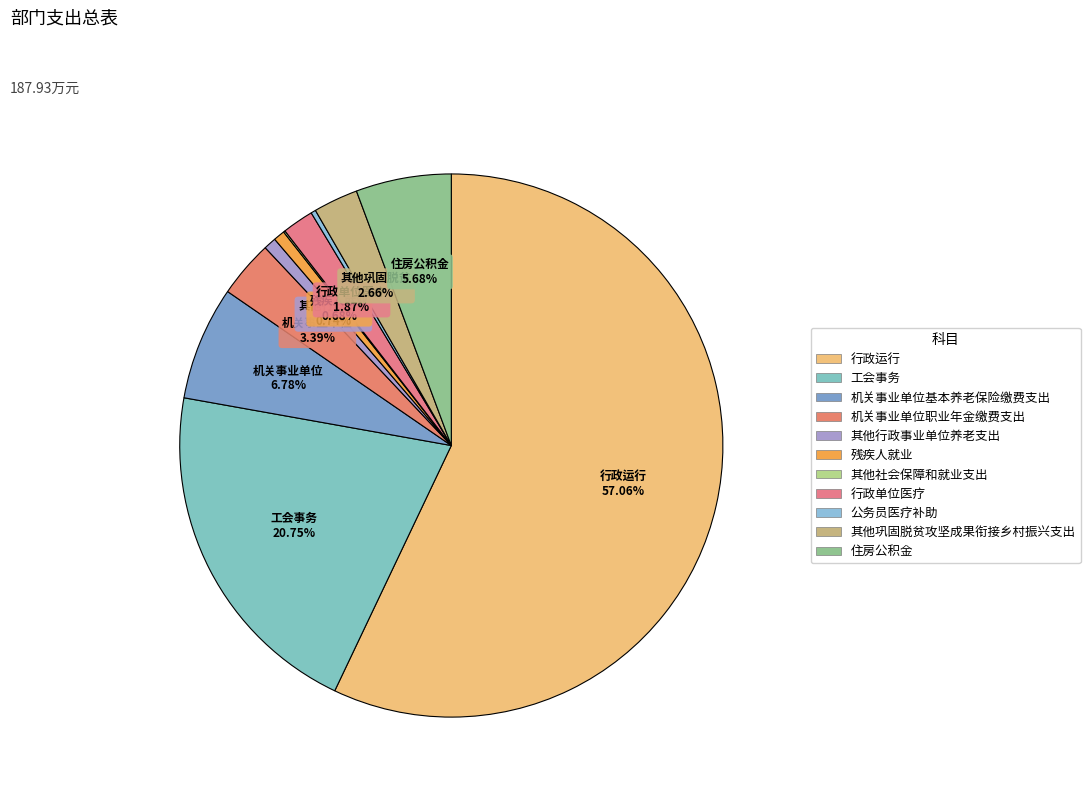

To the nearest percent, what is the difference between the 机关事业单位职业年金缴费支出 and 行政运行 slice percentages?

54%